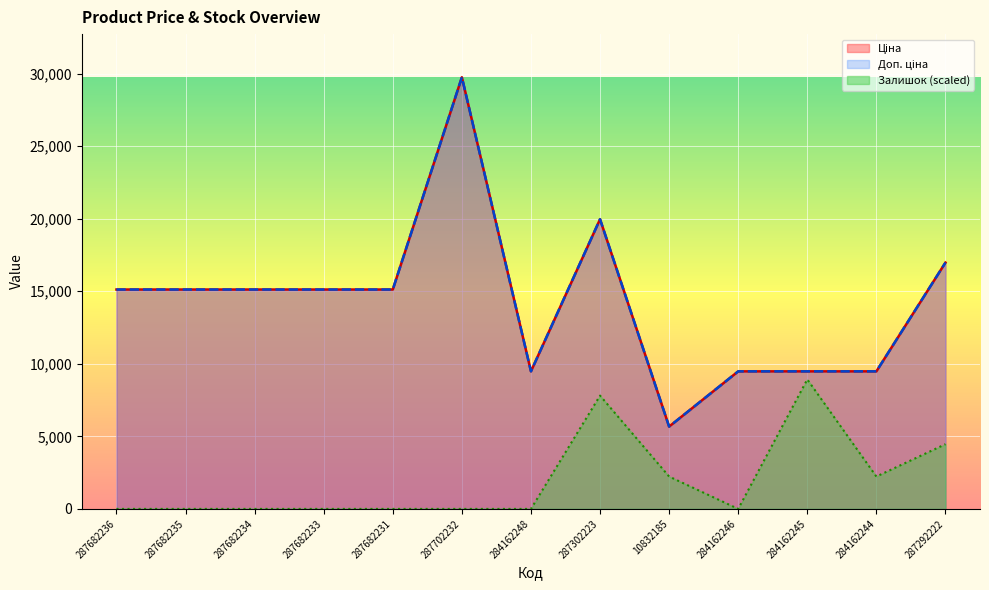

Reading left to right, what are all the values shown in this chart?

Ціна: 15120.0	15120.0	15120.0	15120.0	15120.0	29747.2	9480.1	19964.2	5673.8	9480.1	9480.1	9480.1	16976.3
Доп. ціна: 15120.0	15120.0	15120.0	15120.0	15120.0	29747.2	9480.1	19964.2	5673.8	9480.1	9480.1	9480.1	16976.3
Залишок: 0.0	0.0	0.0	0.0	0.0	0.0	0.0	7808.7	2231.0	0.0	8924.2	2231.0	4462.1